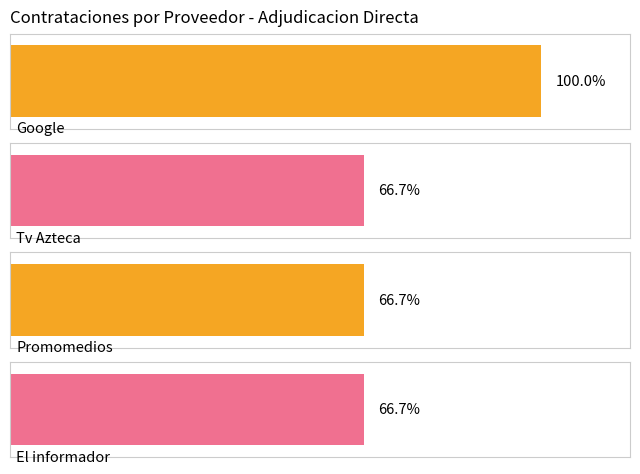

At which category is the sum across all series the highest?

Google